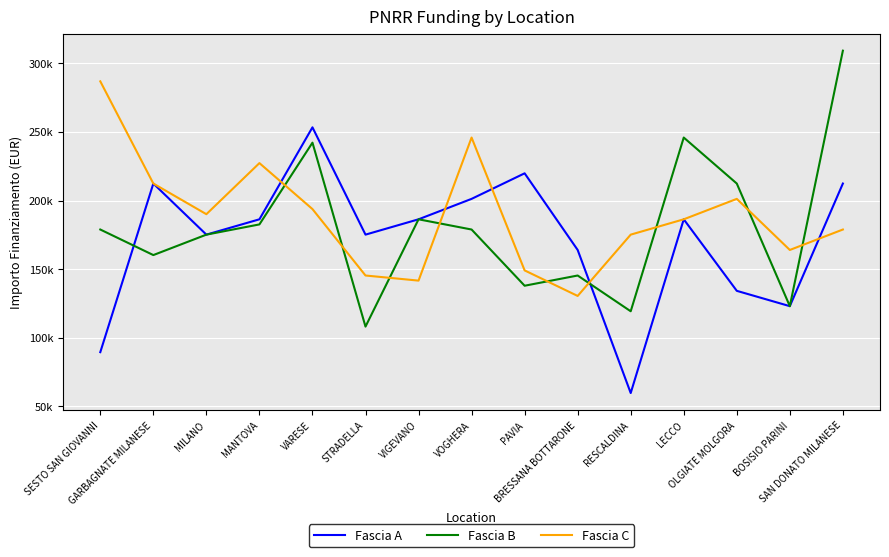

What are all the series names shown in the legend?

Fascia A, Fascia B, Fascia C